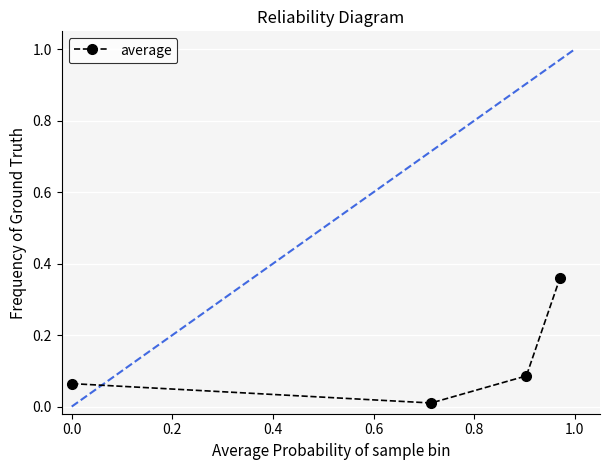

What is the sum of all values?

0.5